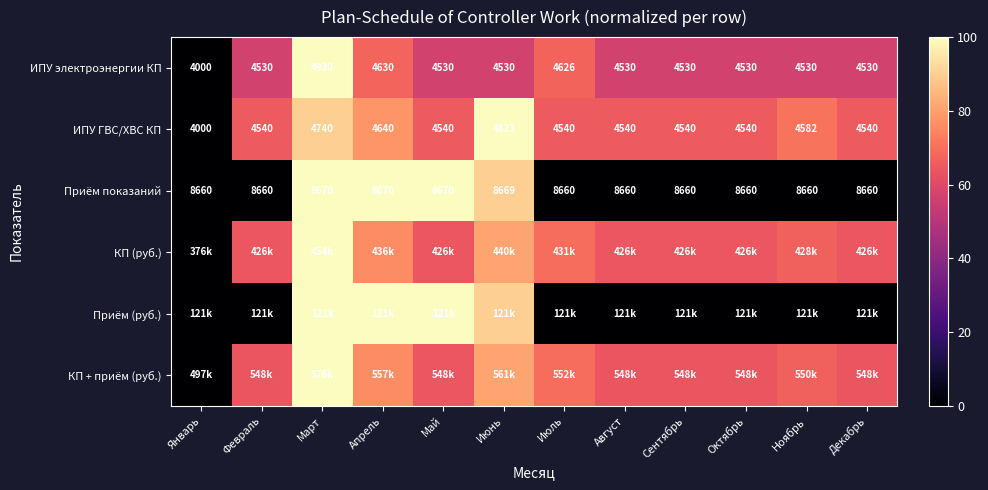

At how many categories does at least one series exceed 99?

4